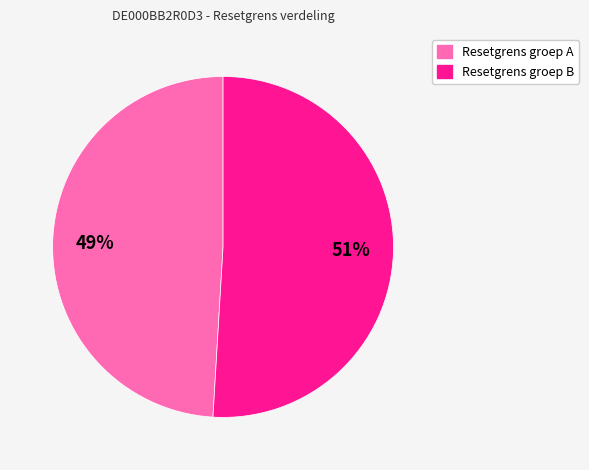

What is the largest slice in the pie chart?

Resetgrens groep B